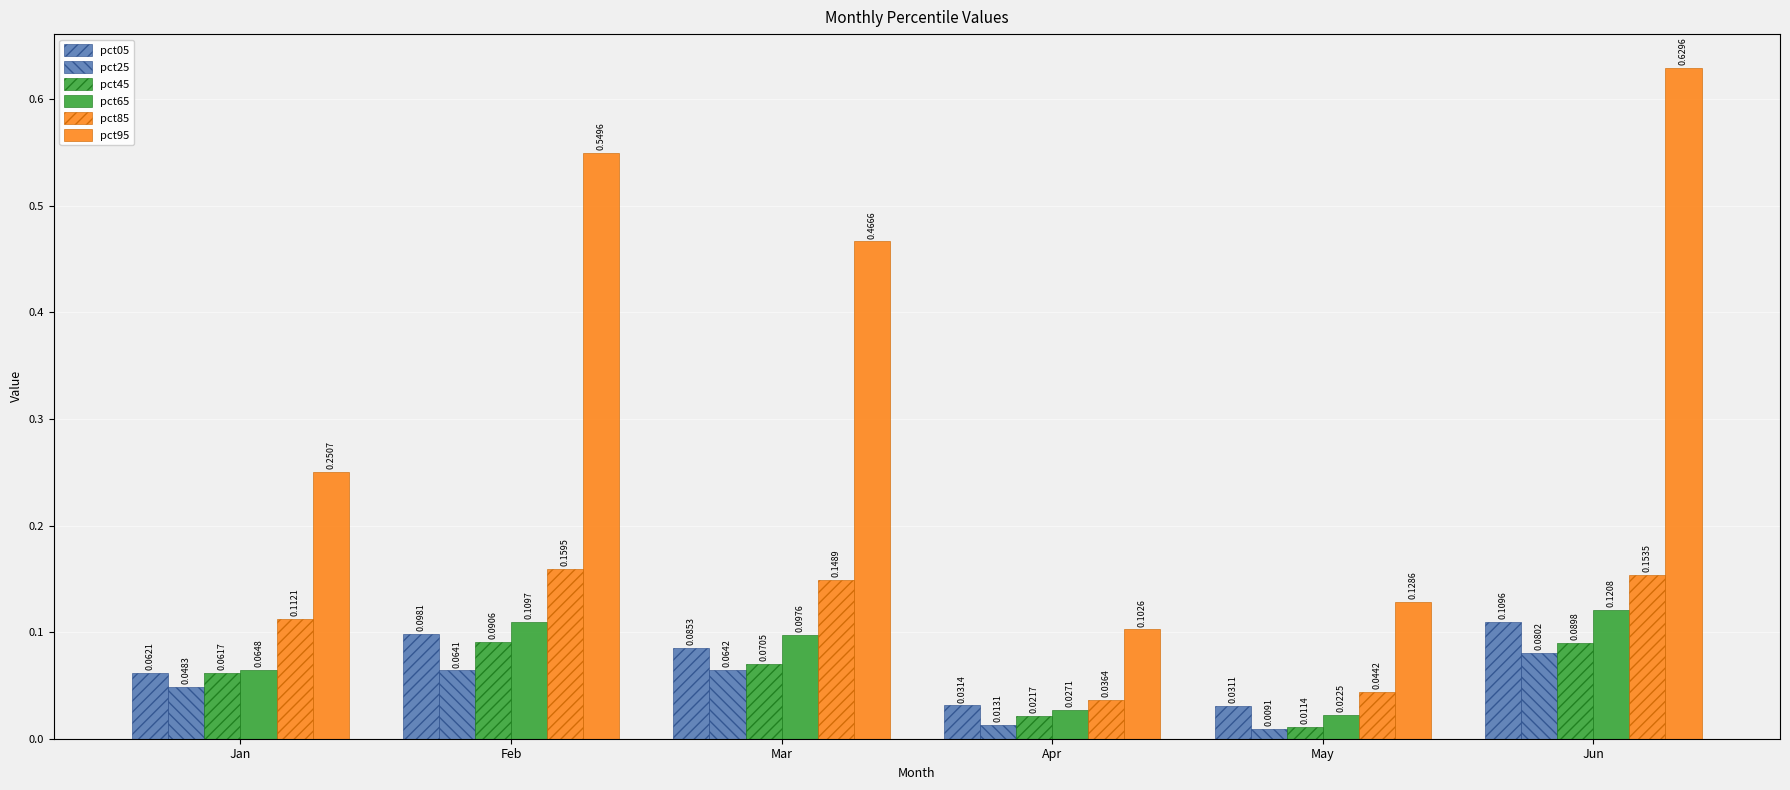

The pct85 series shows 0.2 at Jan. True or false?

False